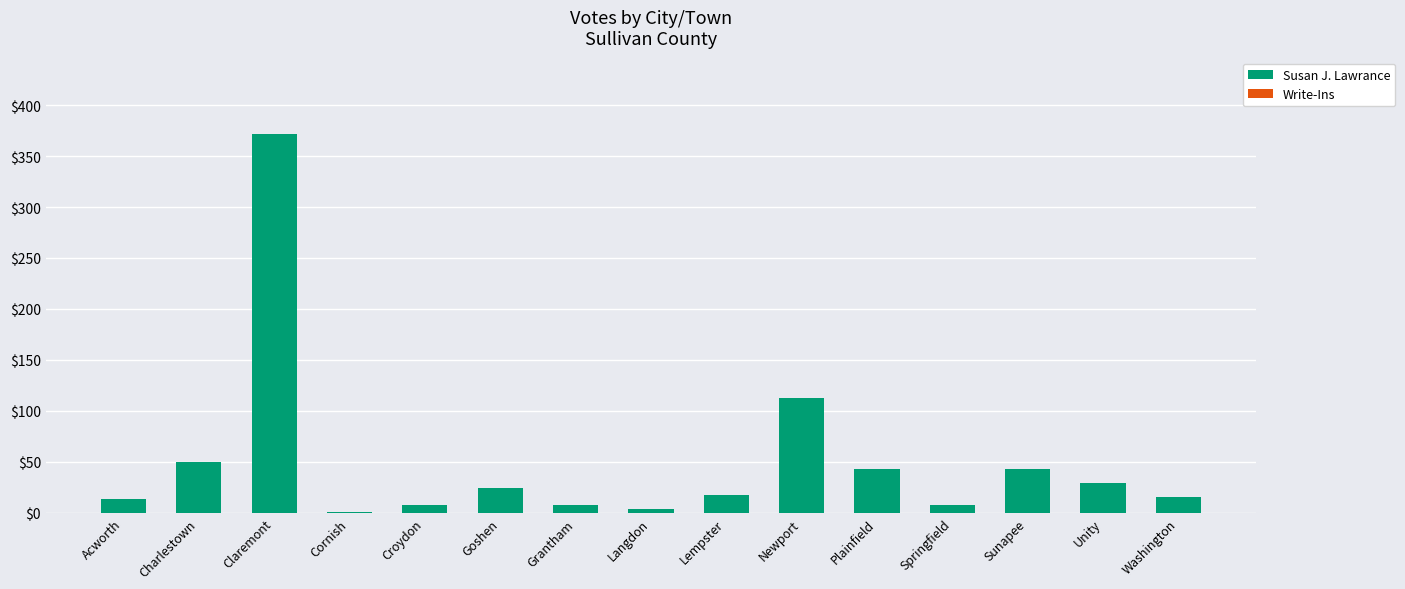

What is the greatest value displayed?

372